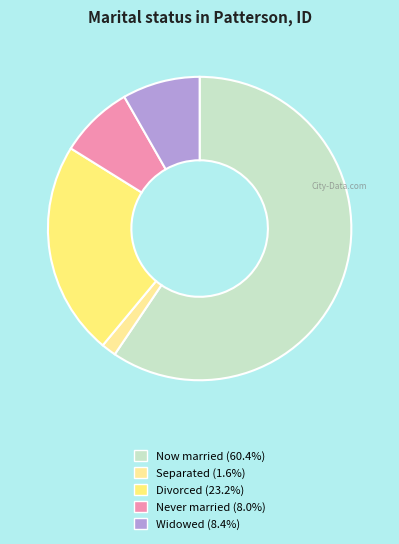

How many segments does this pie chart have?

5